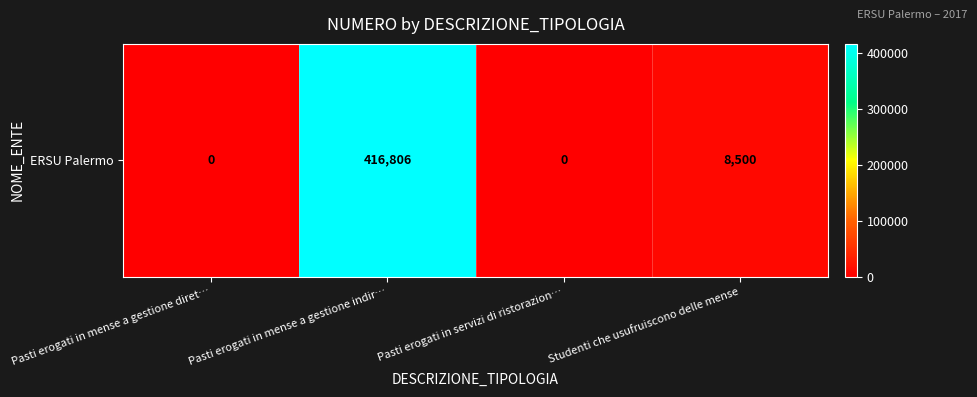

Reading right to left, transcribe all the data shown in this chart.

8500	0	416806	0